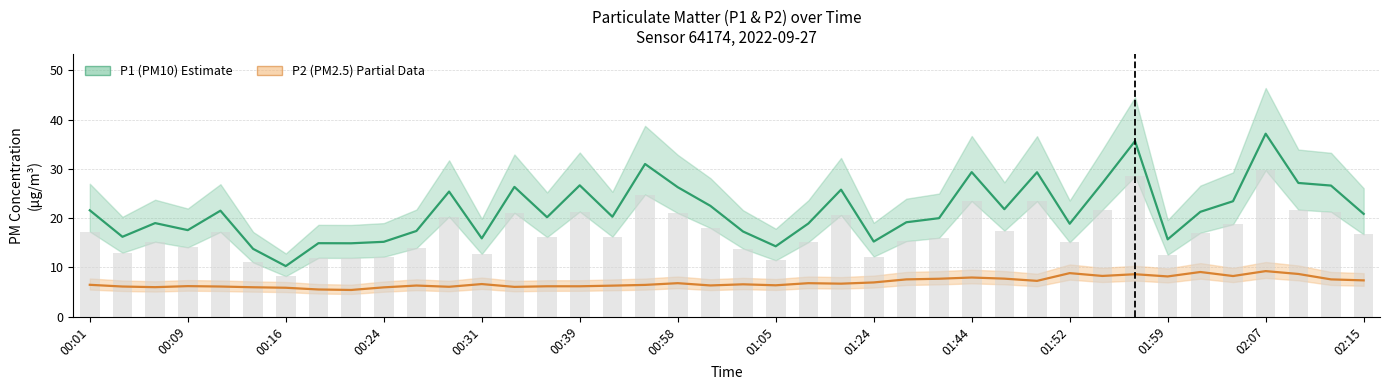

True or false: P2 (PM2.5) has a value of 2.2 at 00:58.

False